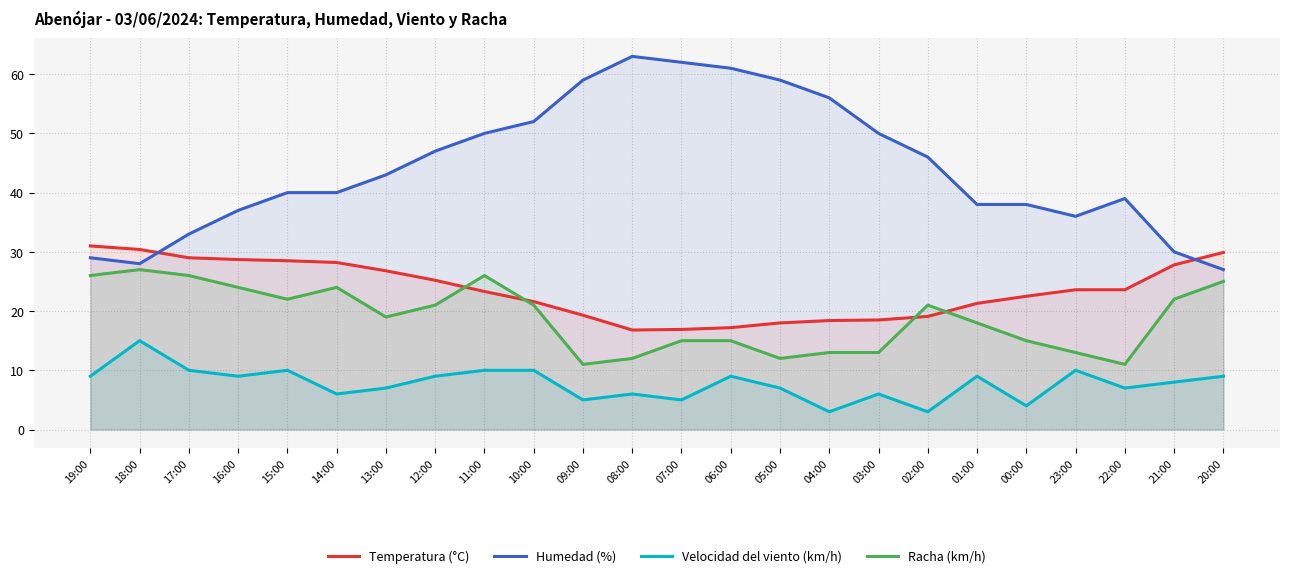

Where is the first local maximum for Velocidad del viento (km/h)?

18:00